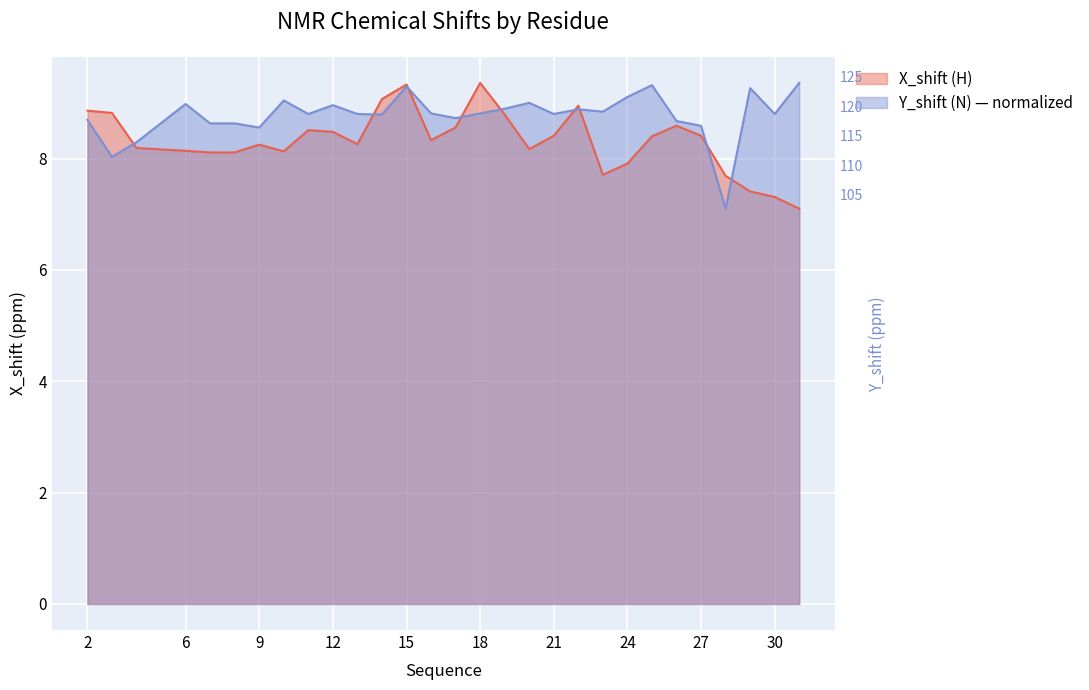

At 24, list the series in order from smallest to largest.

X_shift, Y_shift